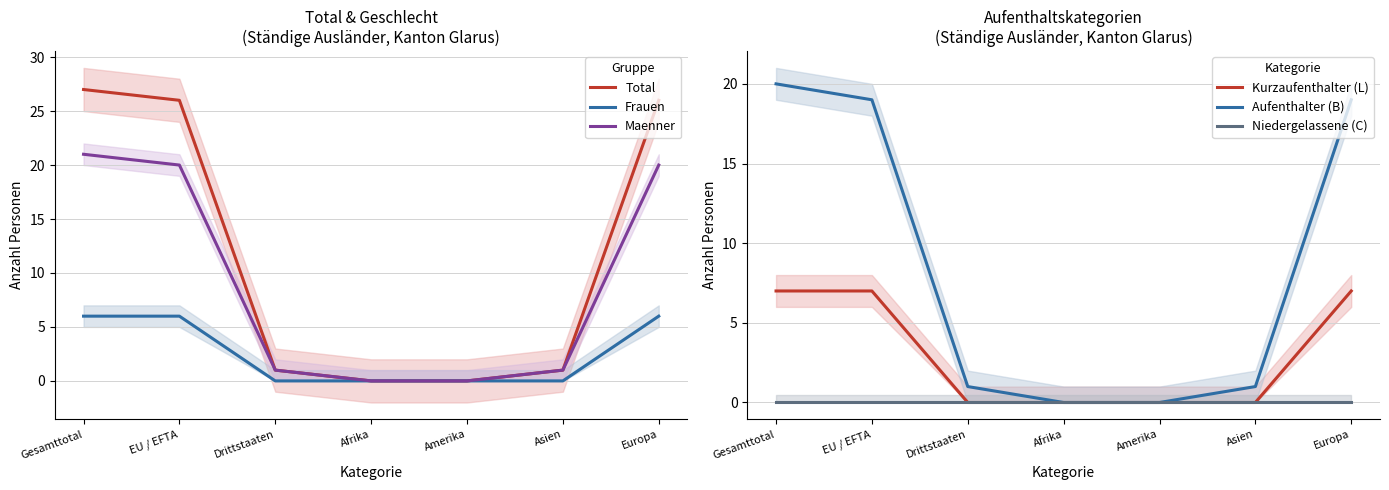

What is the highest value of the Total series?

27